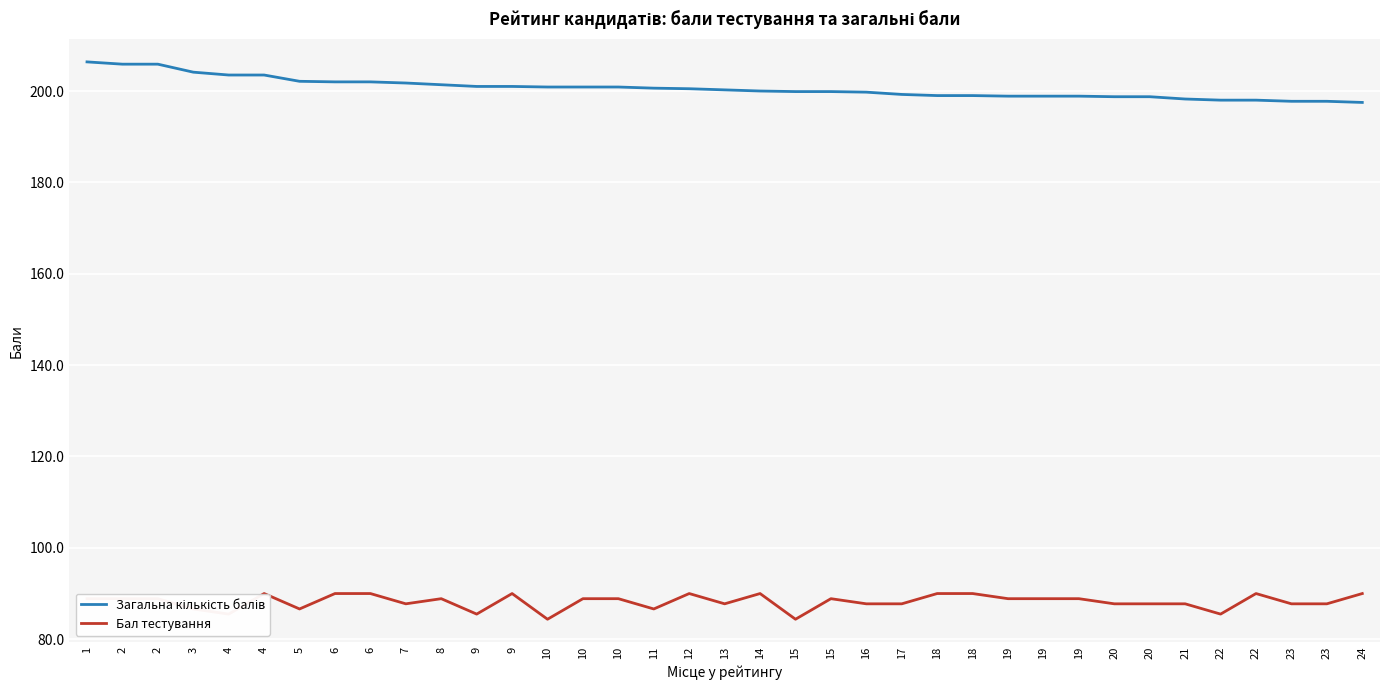

Is it true that Загальна кількість балів equals 267.7 at 9?

False